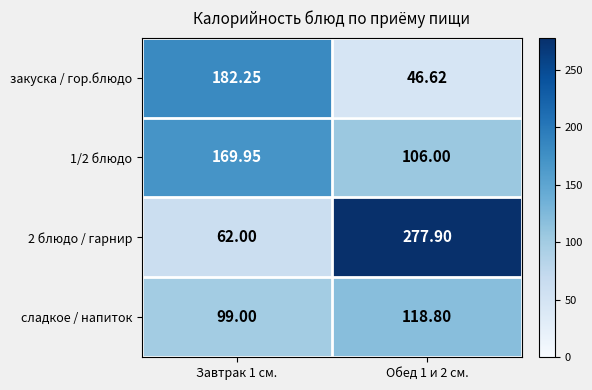

Is the value of сладкое / напиток at Обед 1 и 2 см. greater than the value of 1/2 блюдо at Завтрак 1 см.?

No